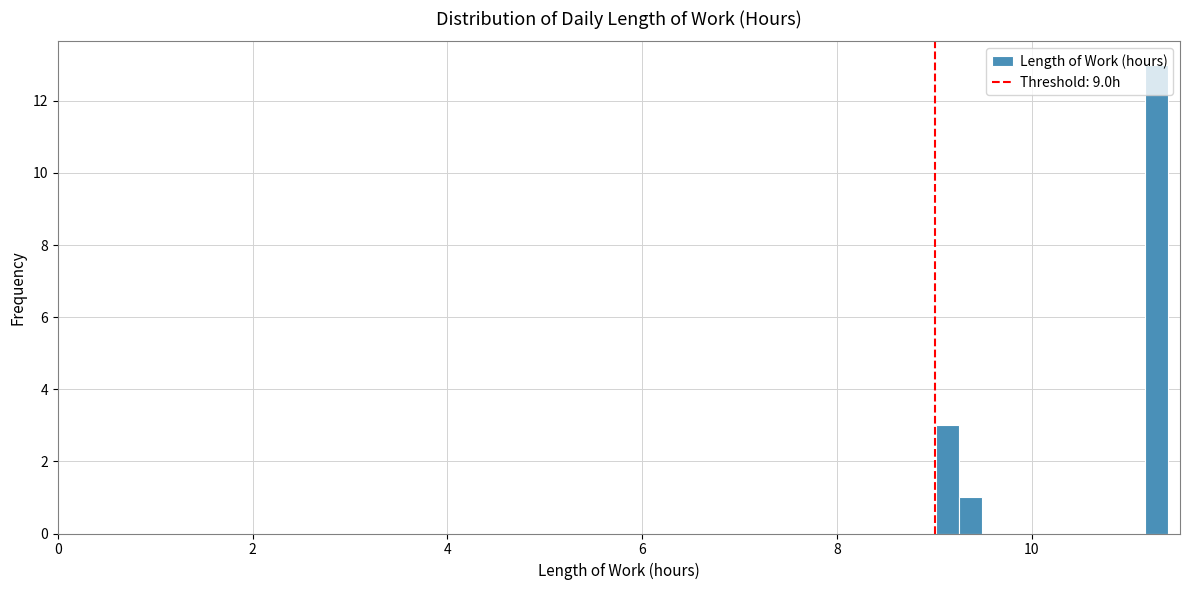

Around what value on the x-axis is the tallest bar? Give the approximate position of its centre, as read against the axis.

11.2